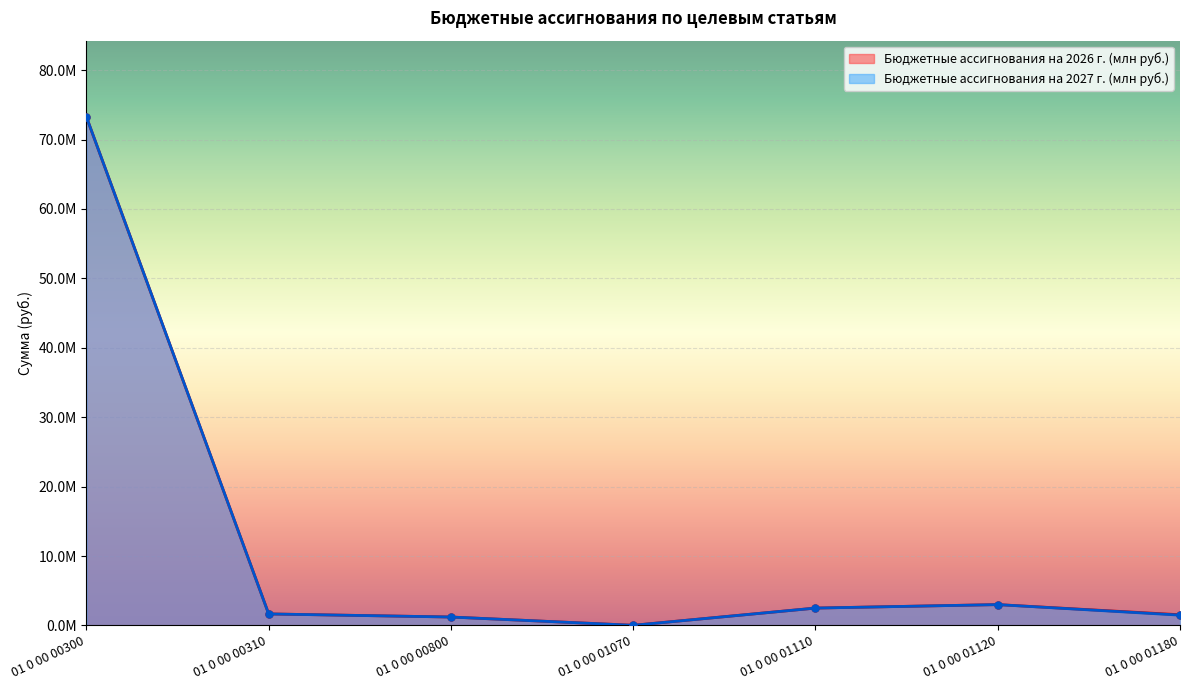

How many distinct data groups are displayed?

2